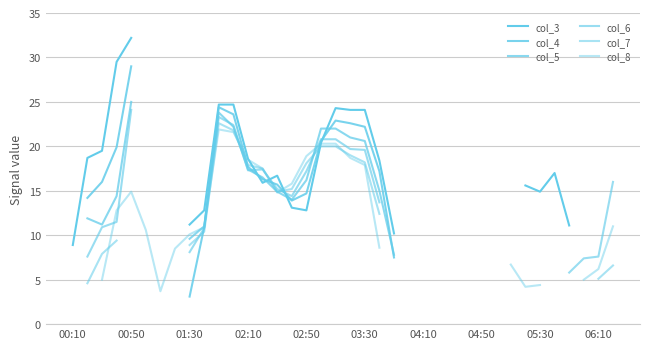

The value of col_5 at 19 is 21.0. True or false?

True